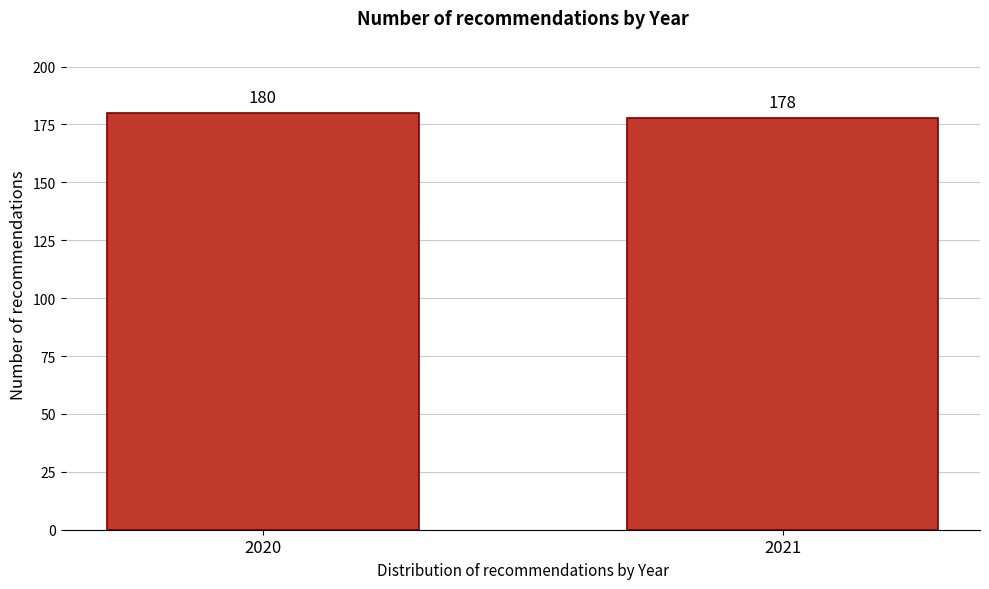

Reading left to right, extract all data points from this chart.

2020=180	2021=178